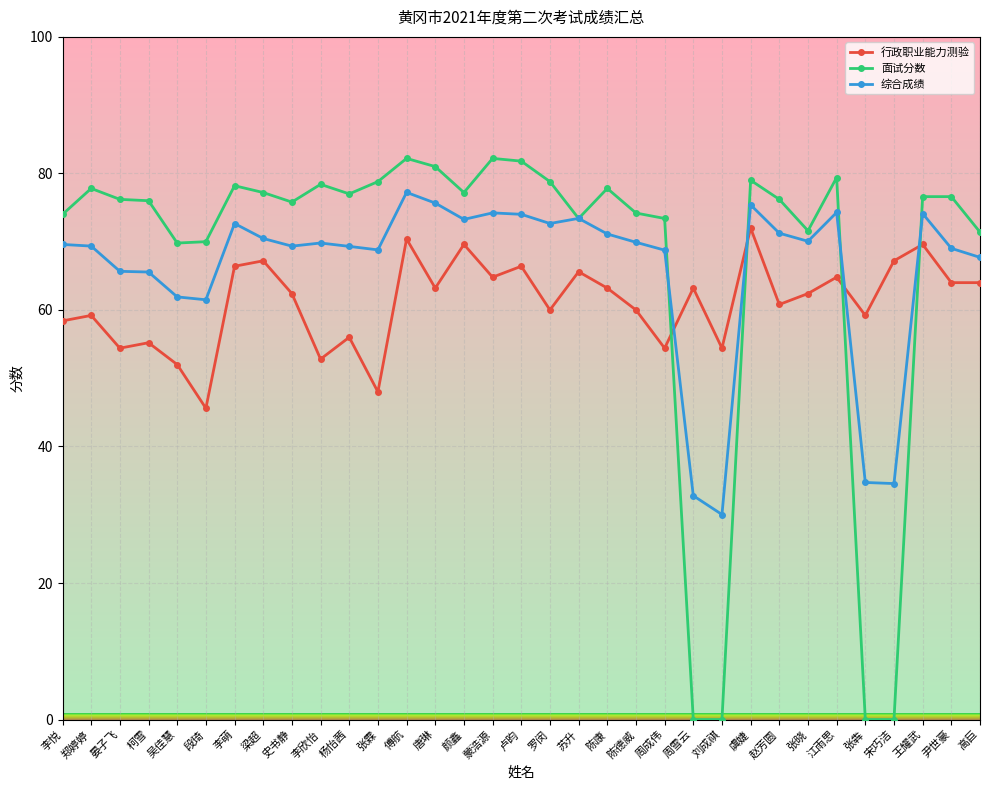

True or false: 综合成绩 has a value of 47.7 at 李欣怡.

False